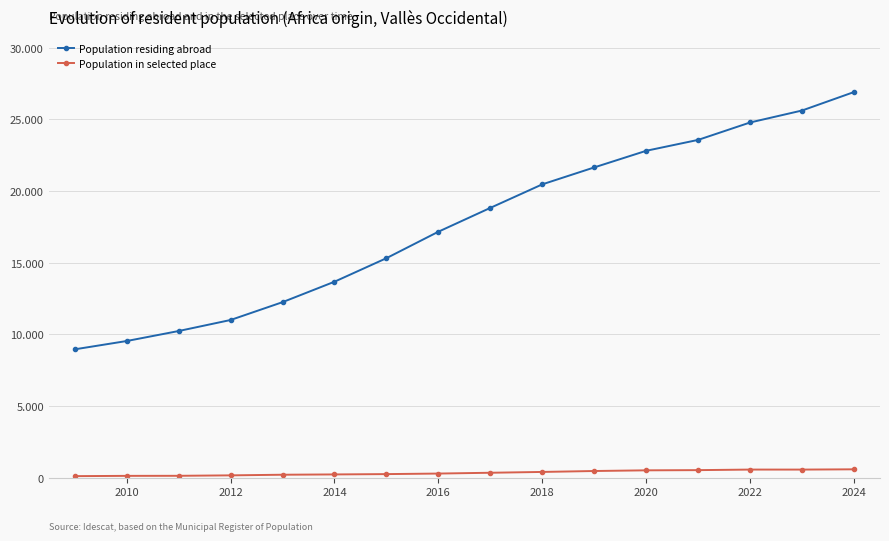

Is this an area chart (filled region under the line)?

No